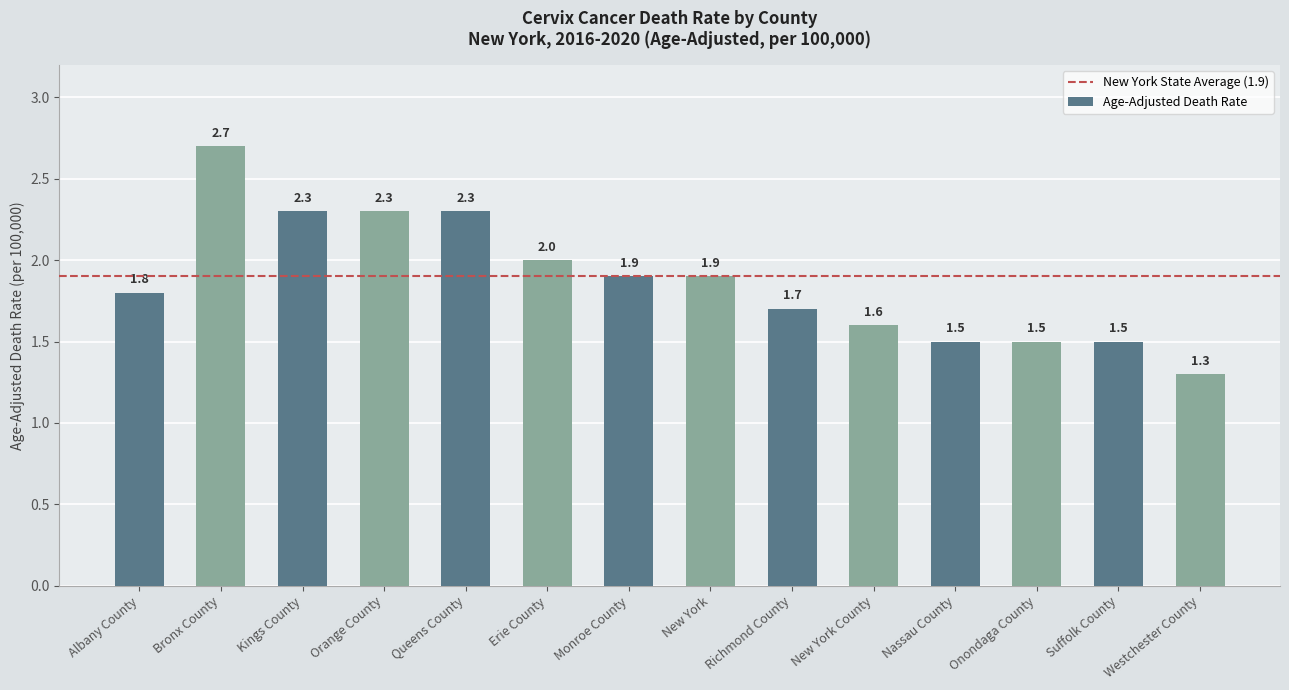

What is the sum of all values?

26.3